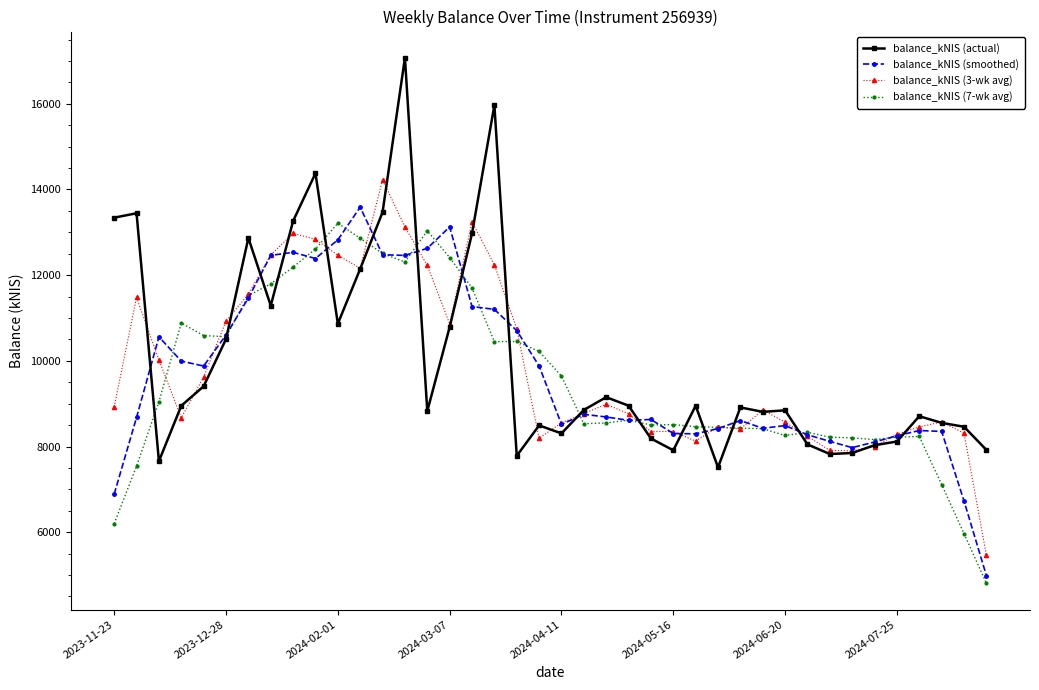

True or false: balance_kNIS (7-wk avg) has more than 0 interior local peaks.

True